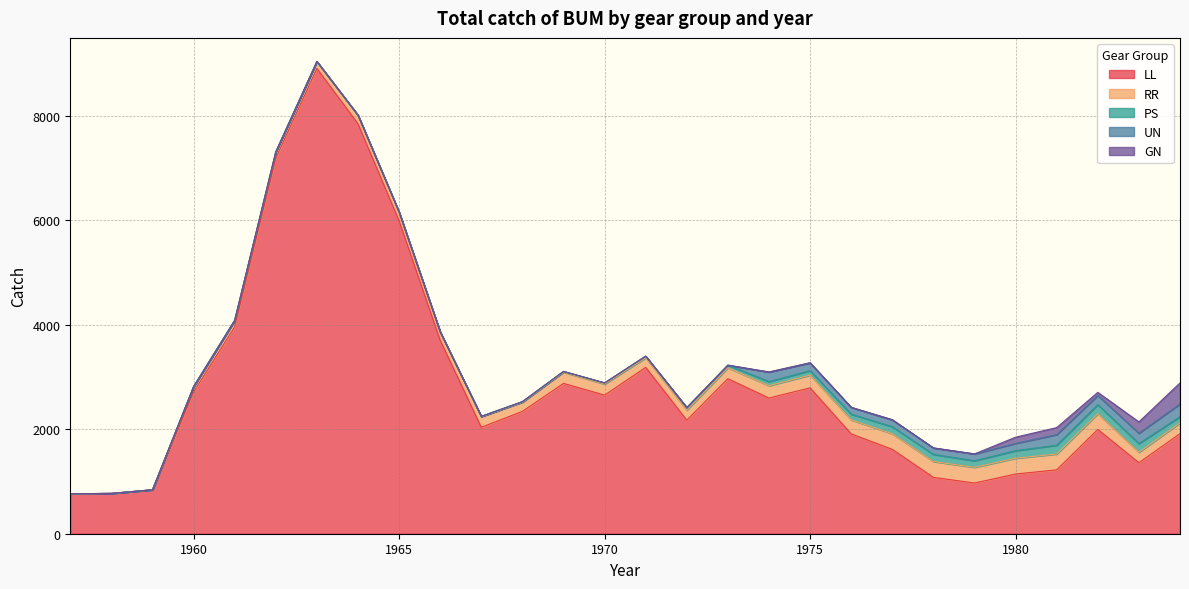

Is it true that UN equals 0.0 at 1963?

True